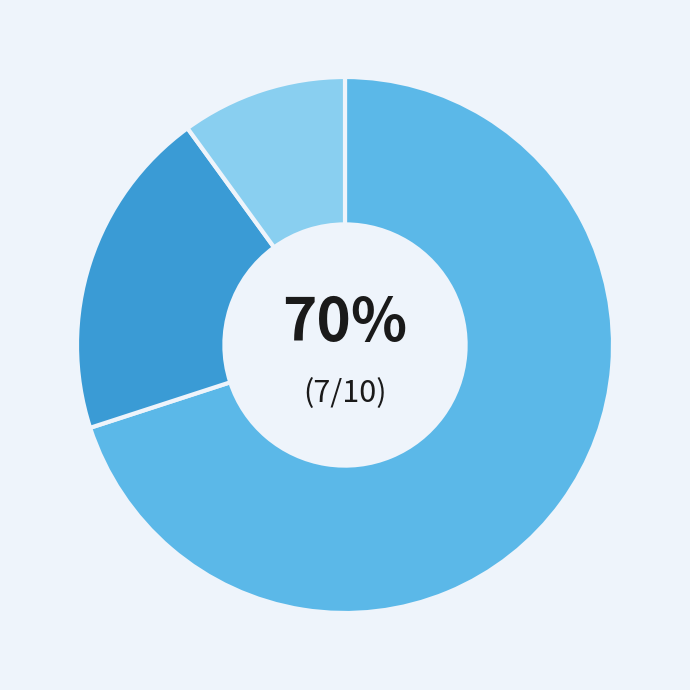

To the nearest percent, what is the average slice percentage?

33%